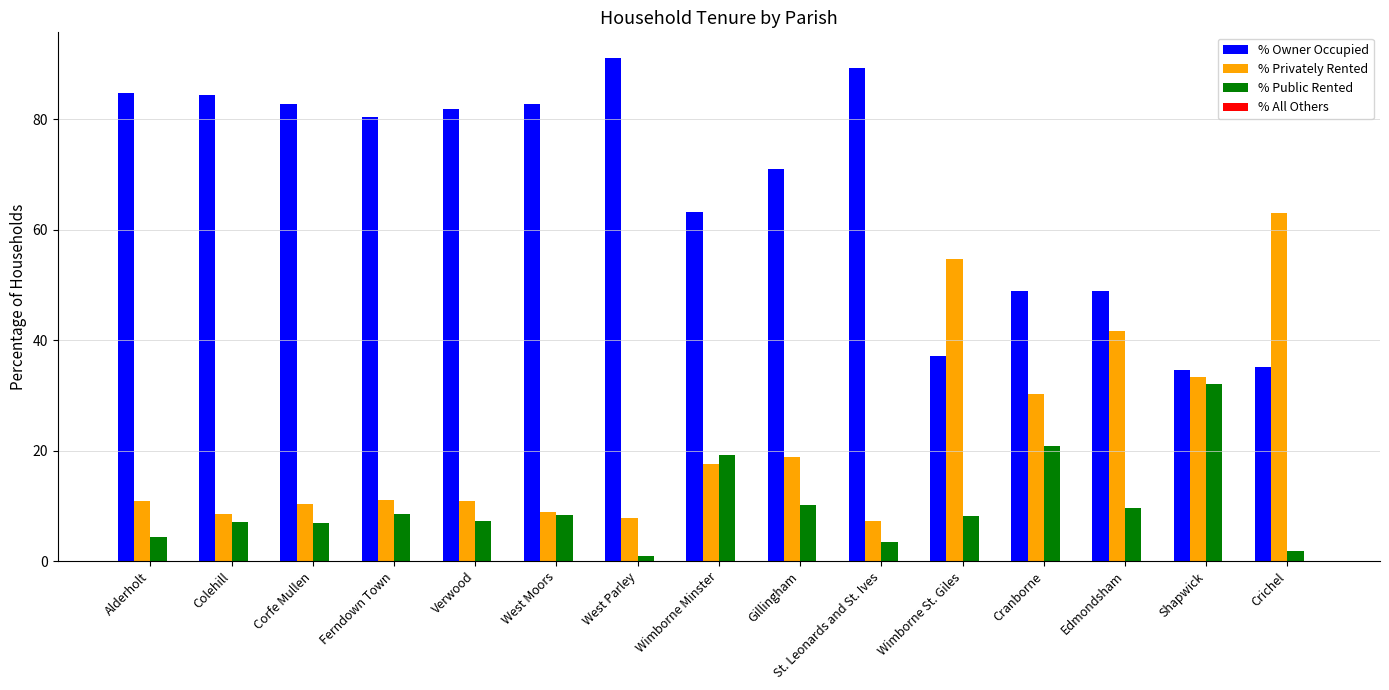

Which series has the largest total across all categories?

% Owner Occupied